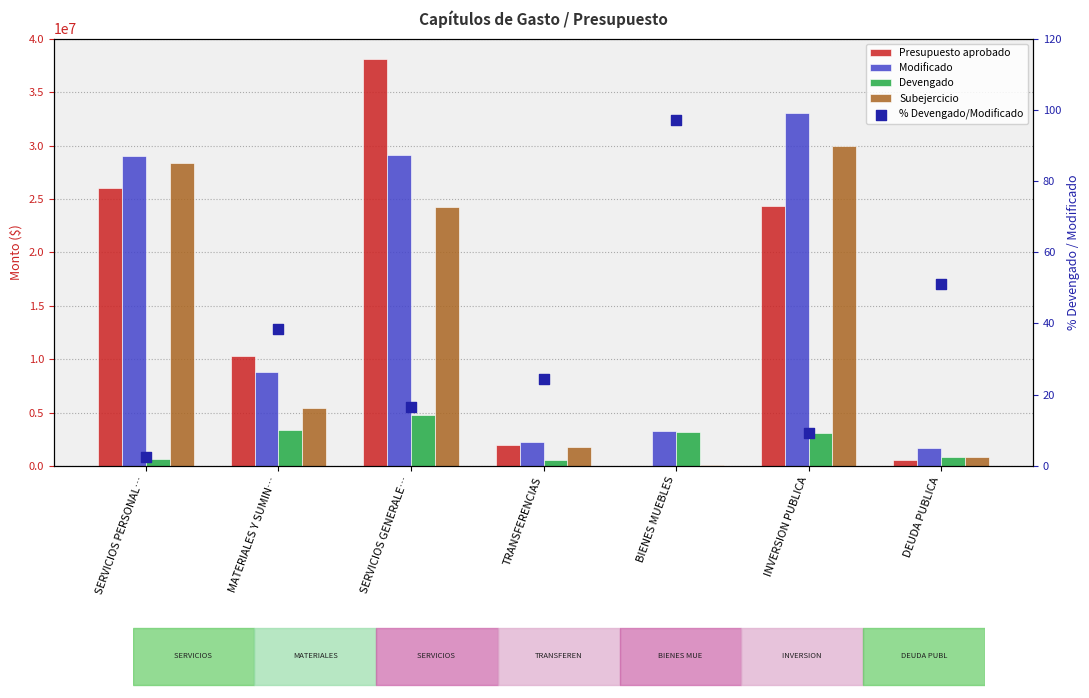

At how many categories does at least one series exceed 22363465?

3